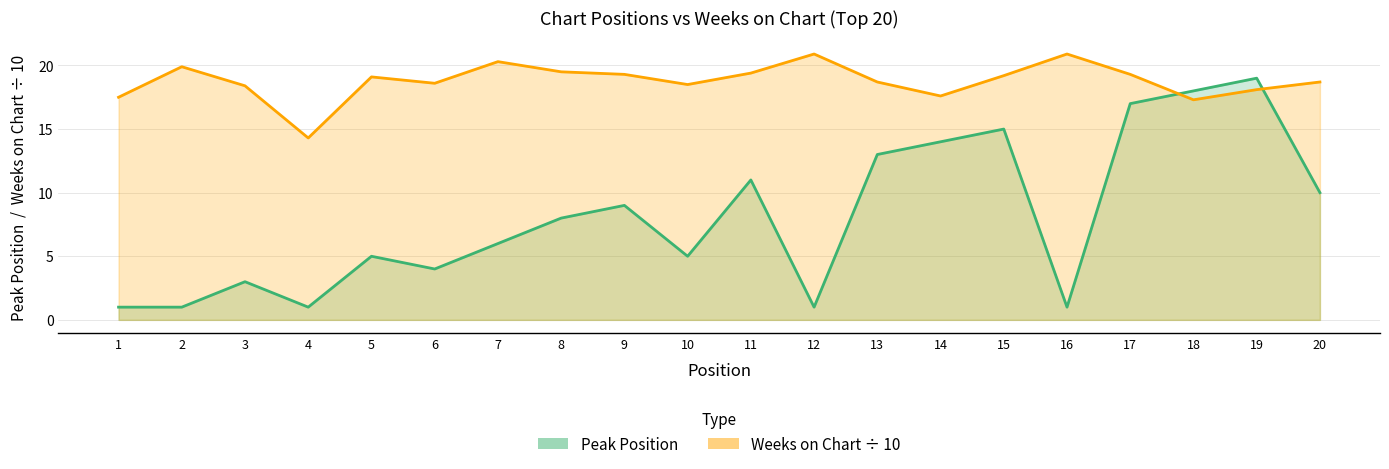

How many distinct data groups are displayed?

2